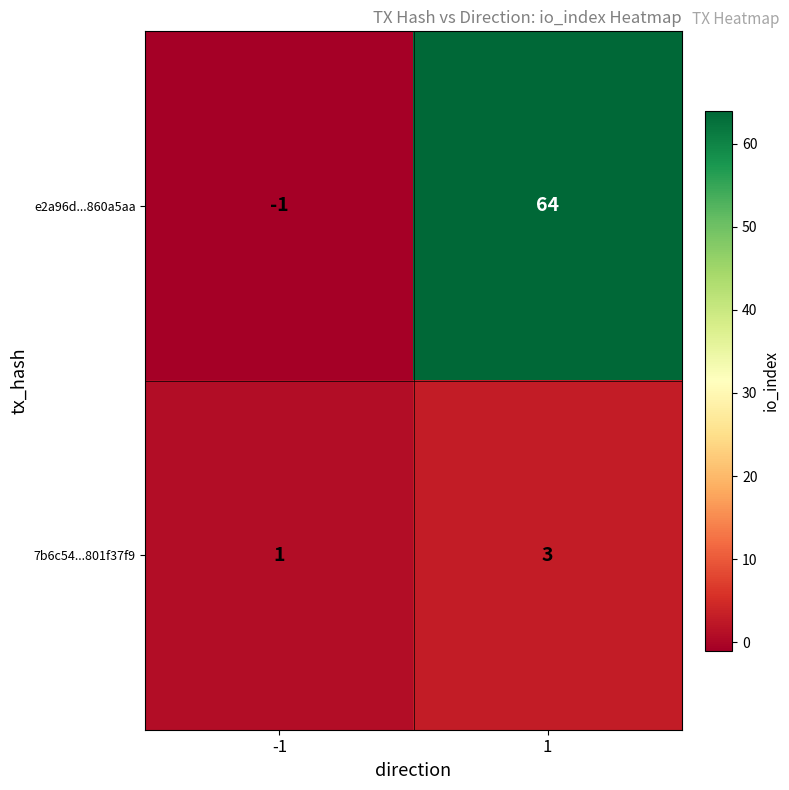

Is it true that 7b6c54...801f37f9 equals 3 at 1?

True